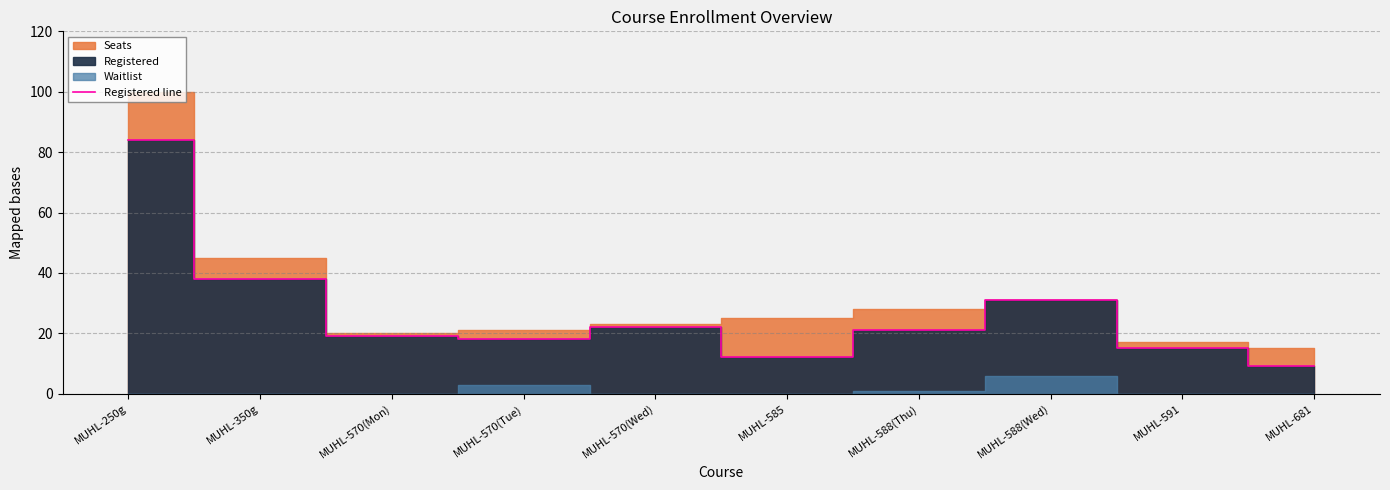

At which label does the data first exceed 21?

MUHL-250g